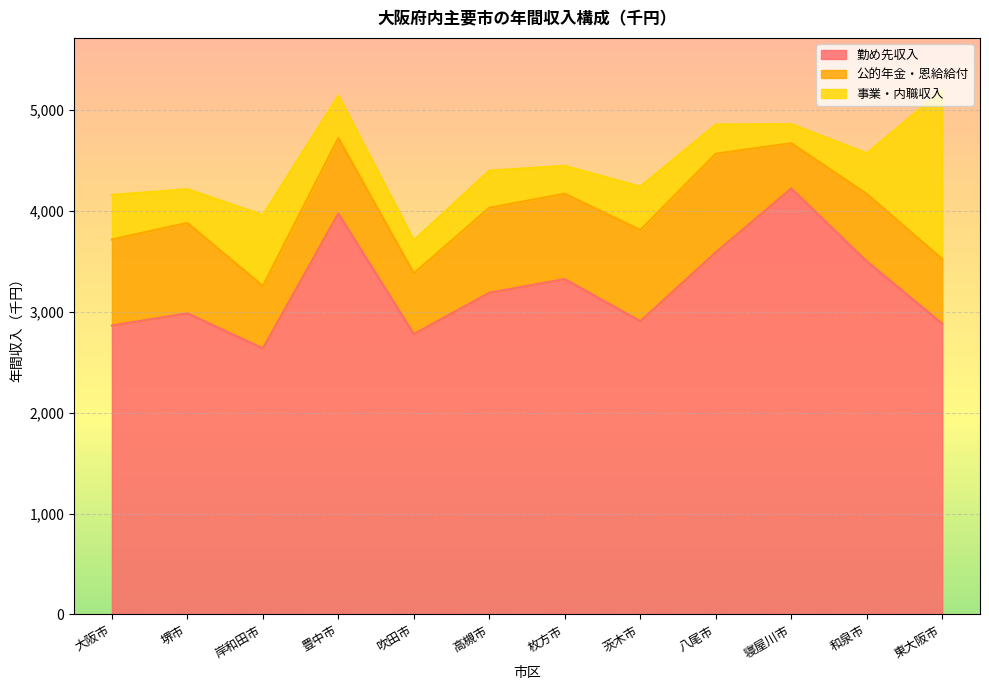

In 公的年金・恩給給付, how many points are lower than both neighbors (excluding endpoints)?

3